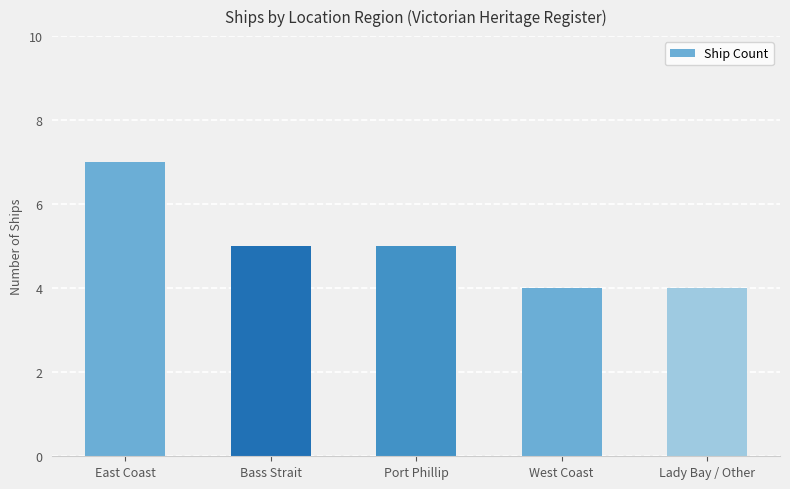

Between Port Phillip and East Coast, which is larger?

East Coast